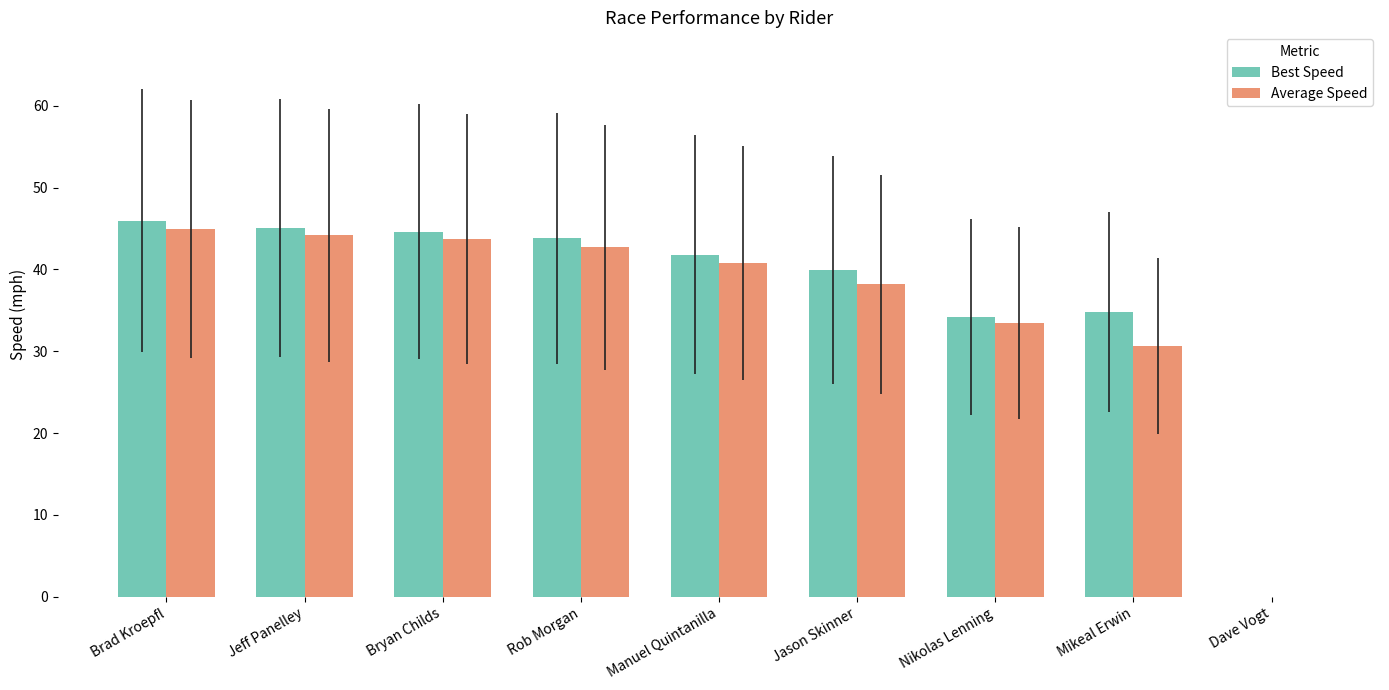

Which series changed the most between Jason Skinner and Nikolas Lenning?

Best Speed